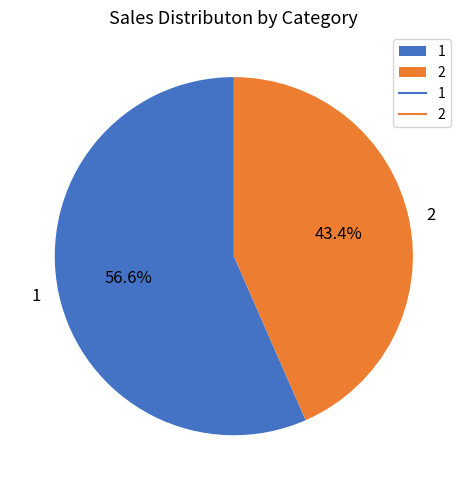

Combined, do 2 and 1 account for over 50%?

Yes